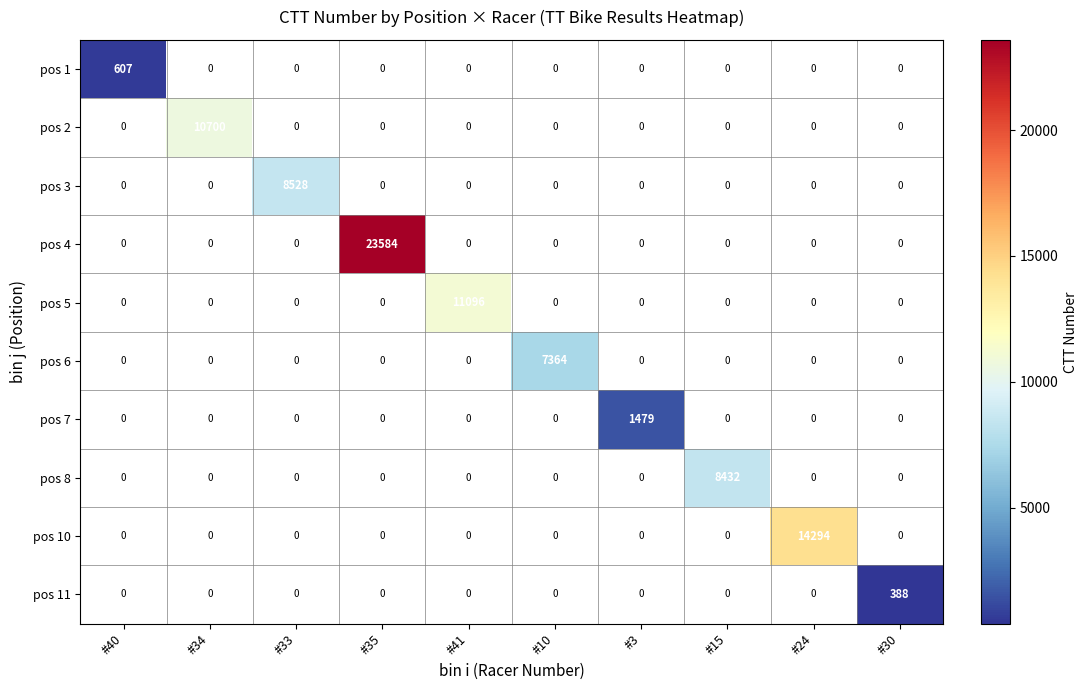

What is the difference between the maximum and minimum values in the pos 5 series?

11096